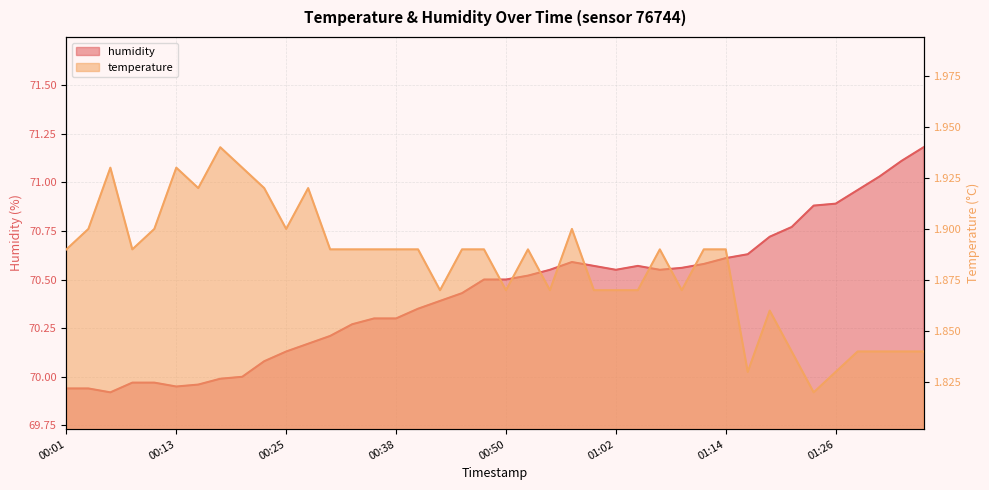

What is the spread (max minus min) of values at 00:52?

68.6